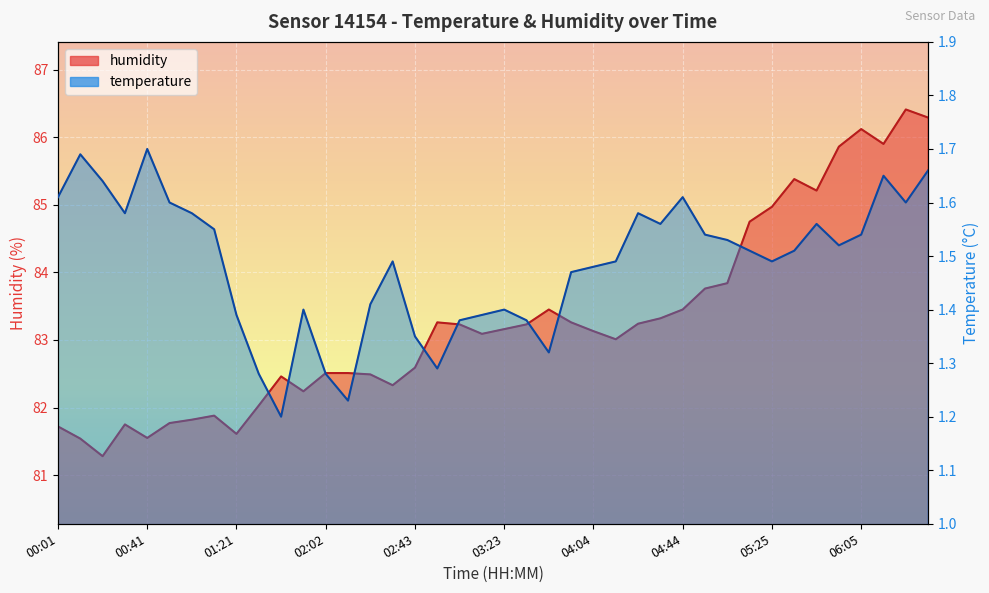

What is the label of the 34th point from the right?

01:01